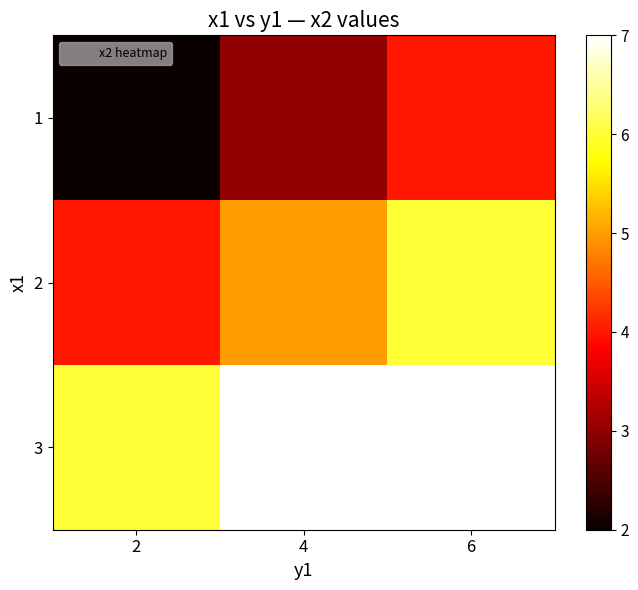

Reading left to right, list all the values displayed in this chart.

1: 2=2	4=3	6=4
2: 2=4	4=5	6=6
3: 2=6	4=7	6=7